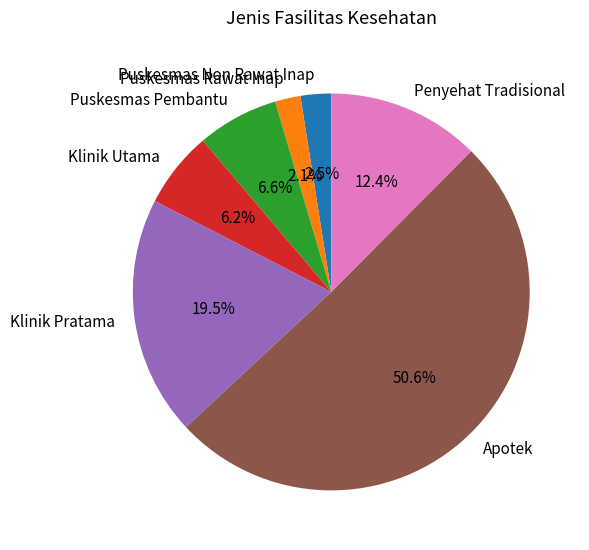

What percentage is the Puskesmas Rawat Inap slice, to the nearest percent?

2%